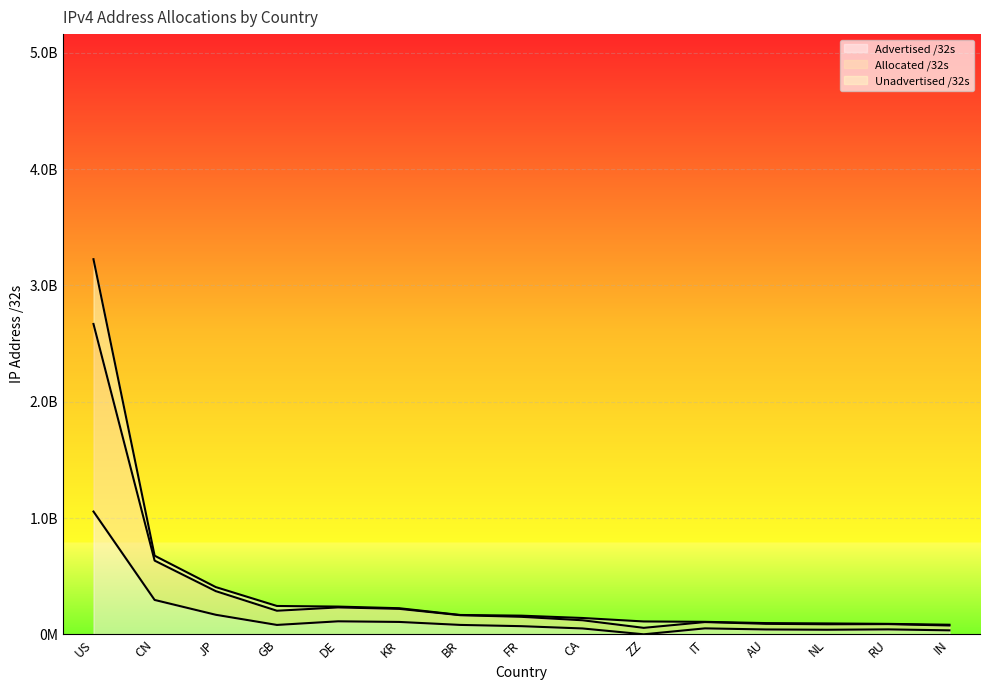

What is the difference between the maximum and minimum values in the Allocated /32s series?

3142714368